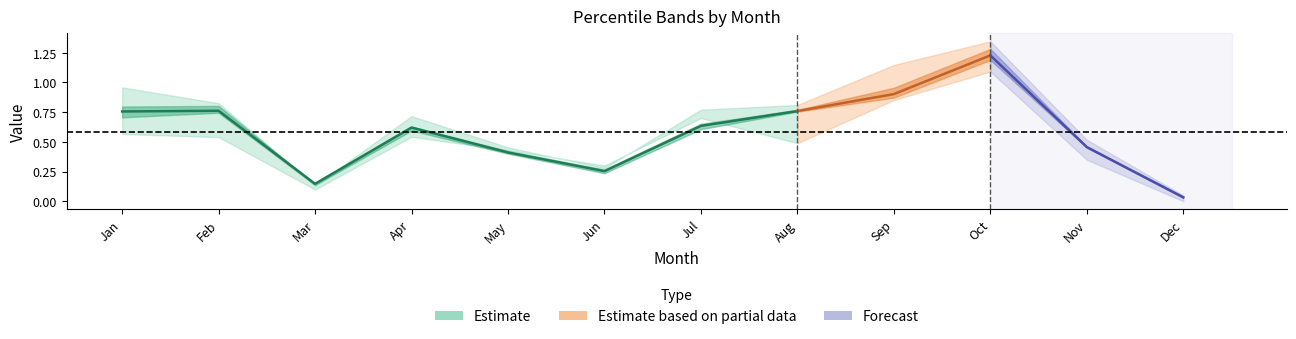

In pct25, how many points are lower than both neighbors (excluding endpoints)?

2